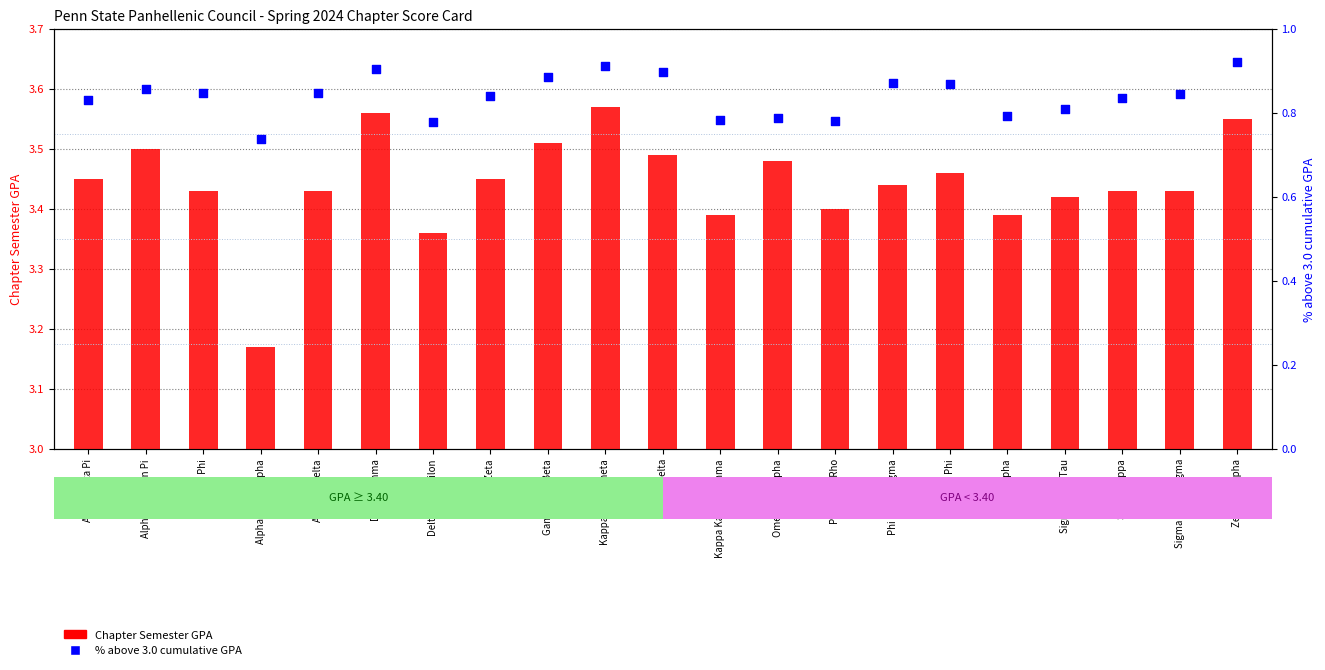

Which series has the largest total across all categories?

Chapter Semester GPA